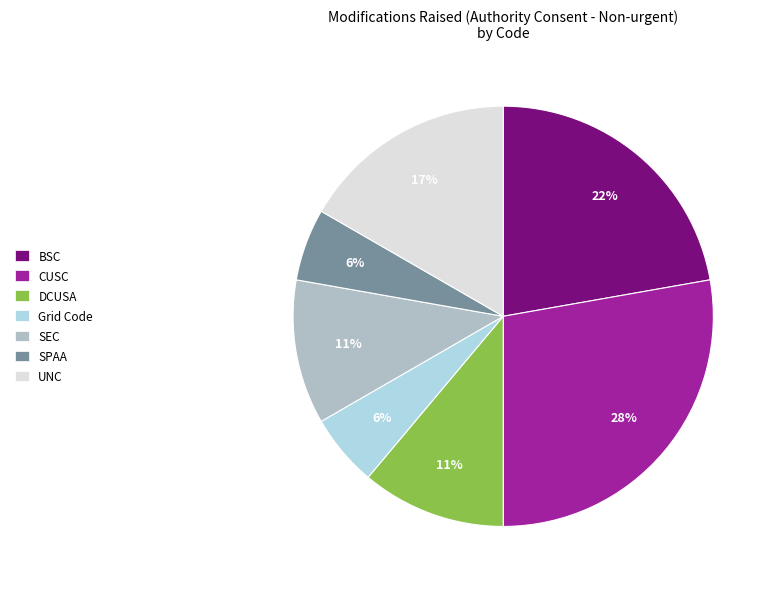

Do SEC and UNC together represent more than half of the pie?

No